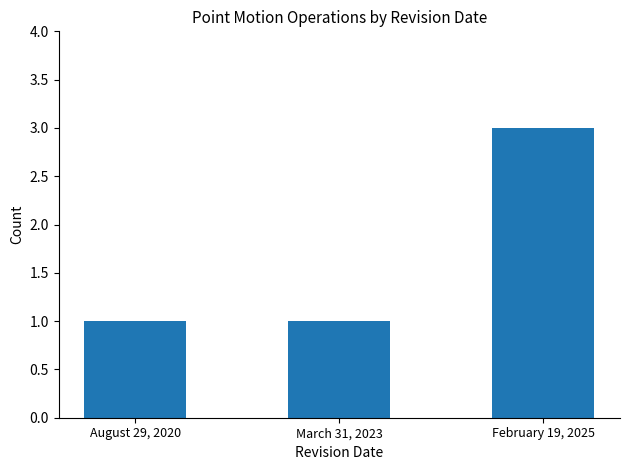

Reading right to left, extract all data points from this chart.

February 19, 2025=3	March 31, 2023=1	August 29, 2020=1